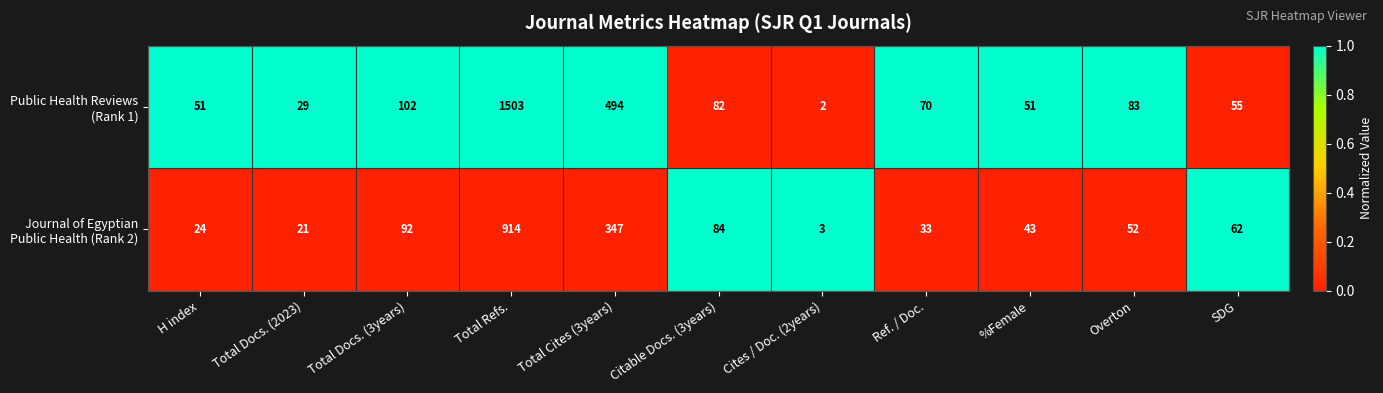

Which category has the highest value across all series?

Total Refs.